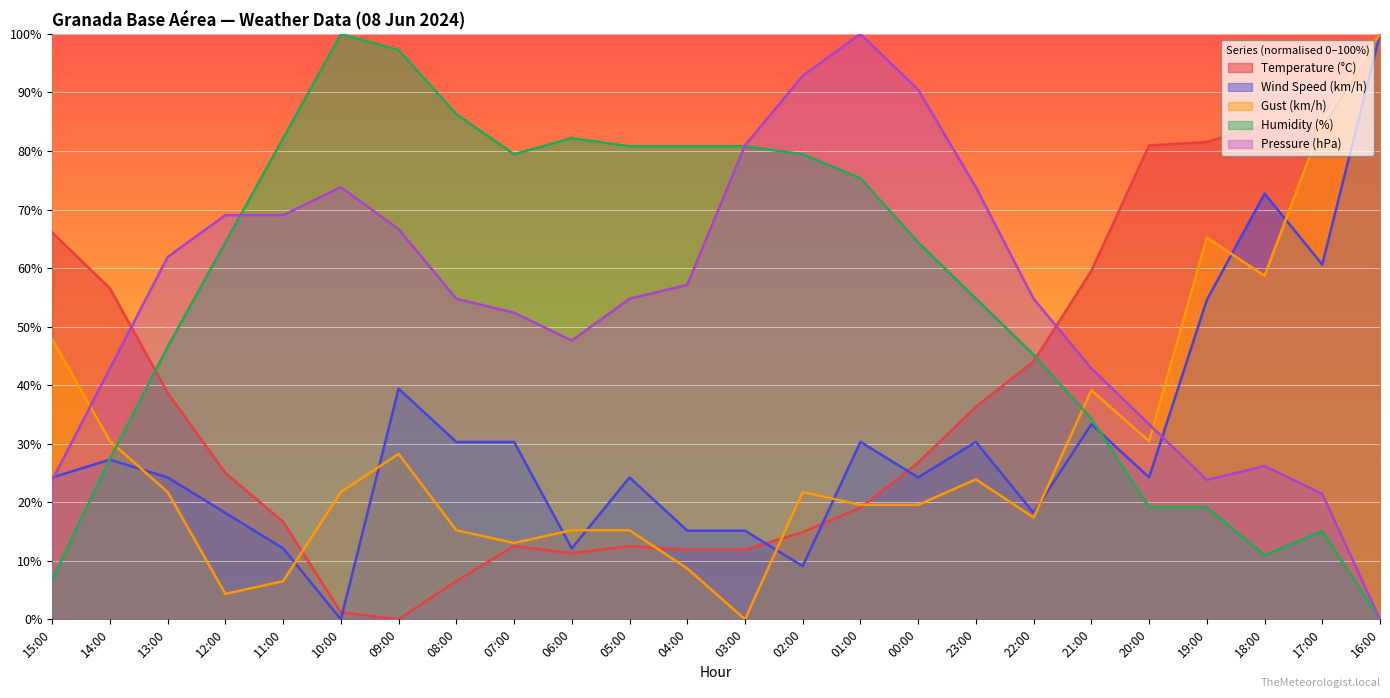

True or false: Pressure (hPa) and Wind Speed (km/h) cross at least once.

True